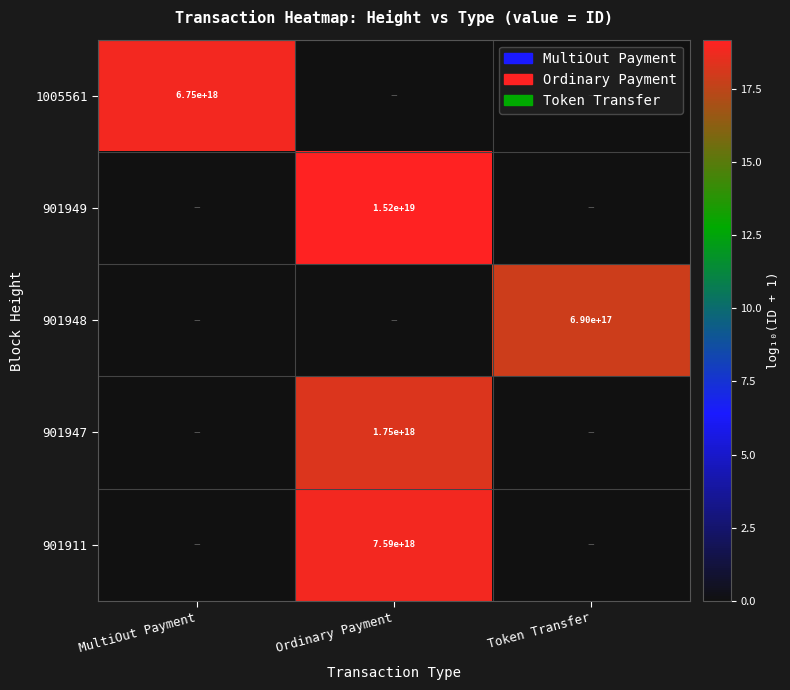

What is the difference between the highest and lowest values at Token Transfer?

17.8